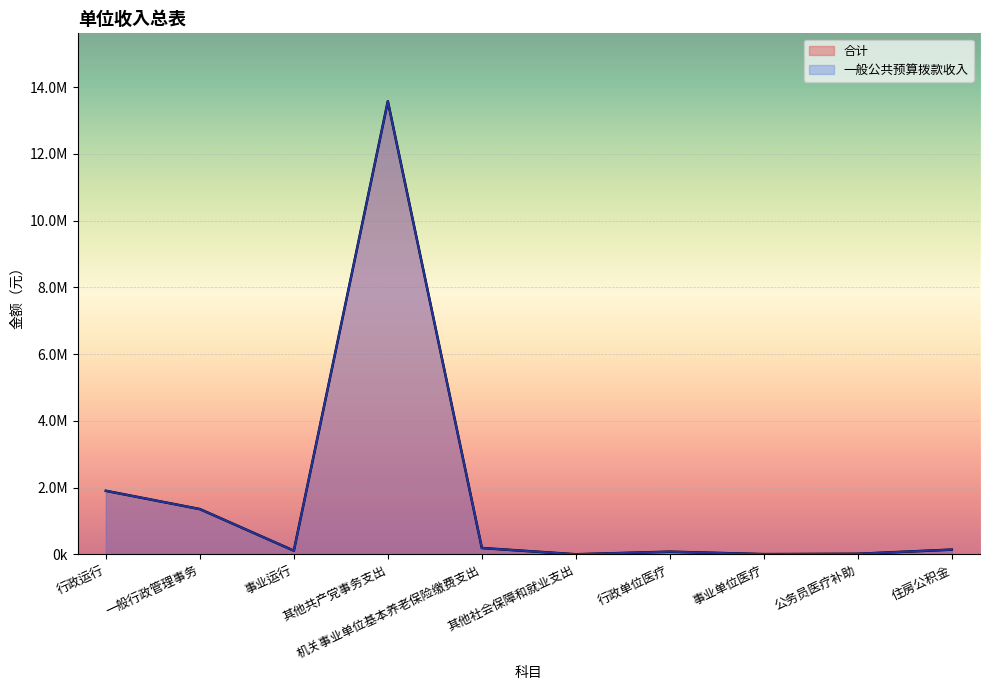

What is the label of the 4th point from the right?

行政单位医疗